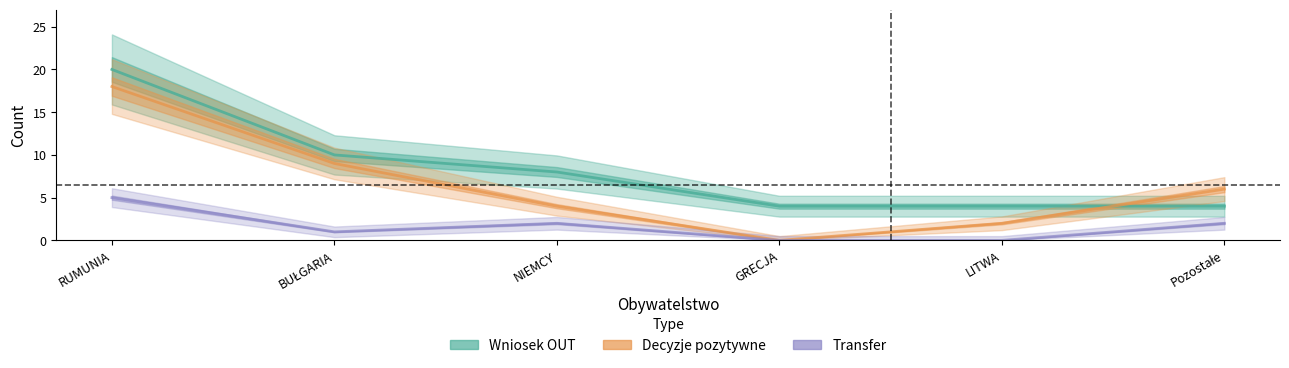

How many lines are shown in the chart?

3